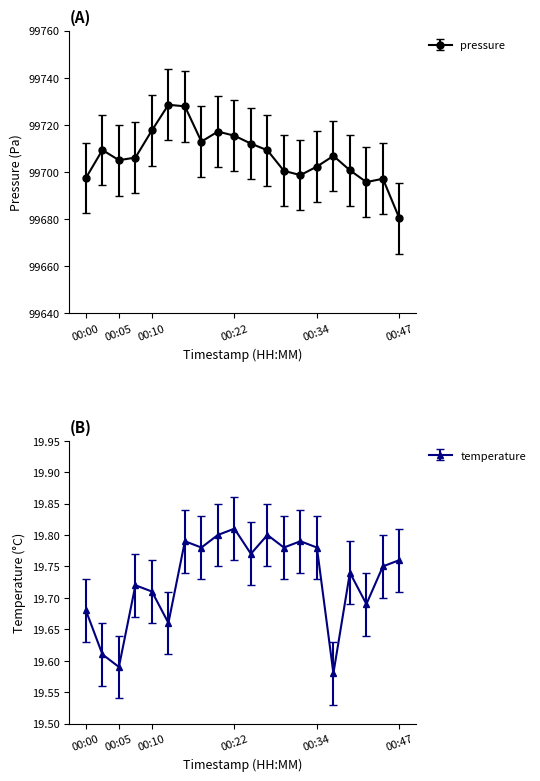

Between 00:07 and 00:10, which series saw the biggest shift?

pressure